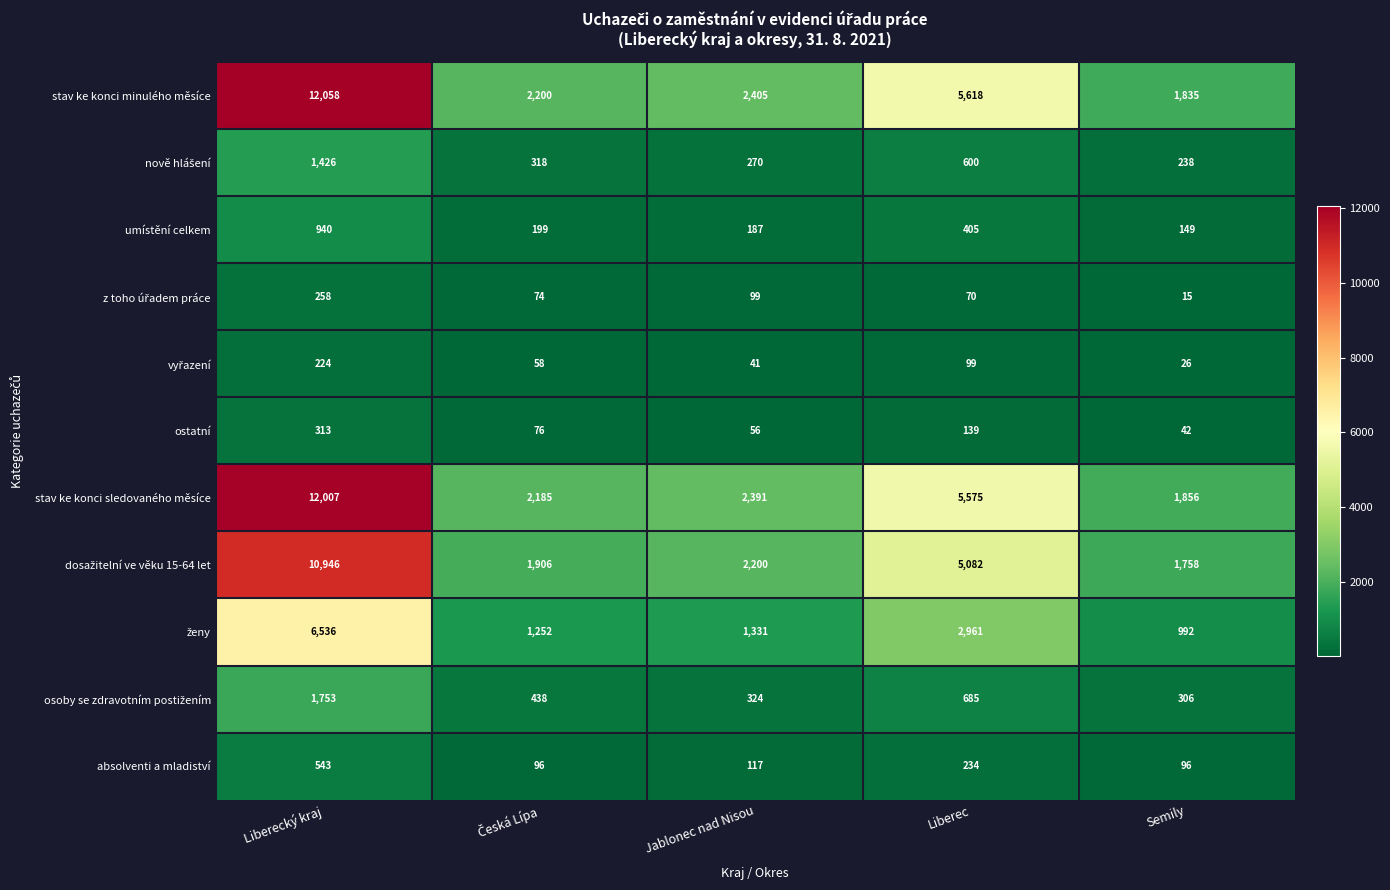

What is the sum of the stav ke konci minulého měsíce values at Semily and Liberecký kraj?

13893